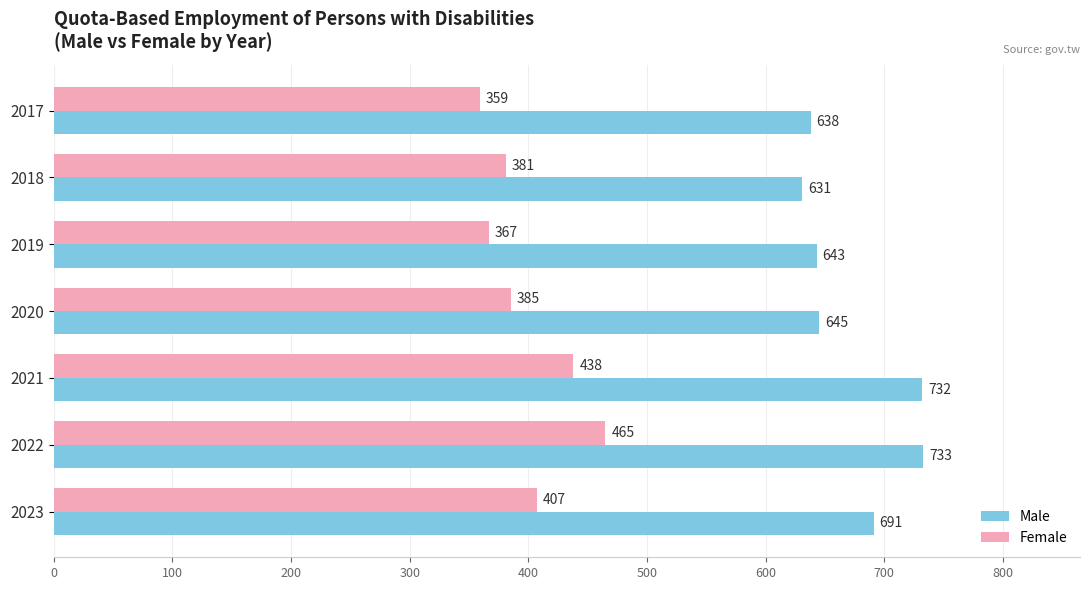

At how many categories does at least one series exceed 682?

3